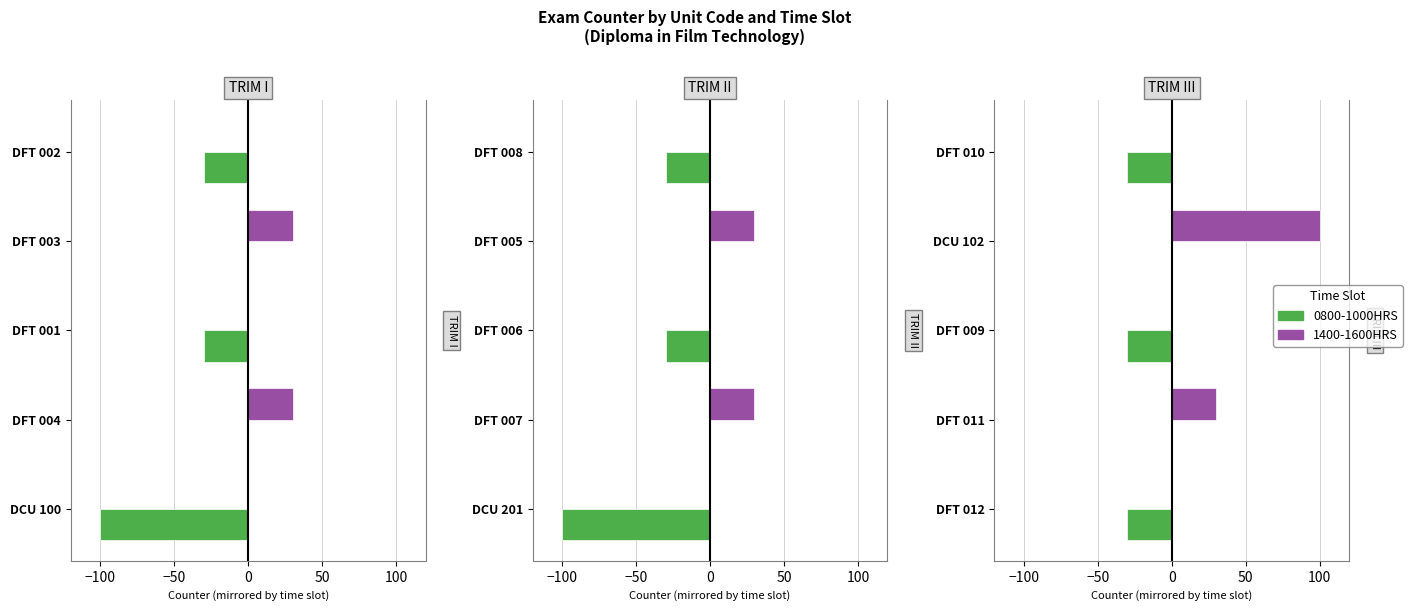

At DFT 011, list the series in order from largest to smallest.

1400-1600HRS, 0800-1000HRS